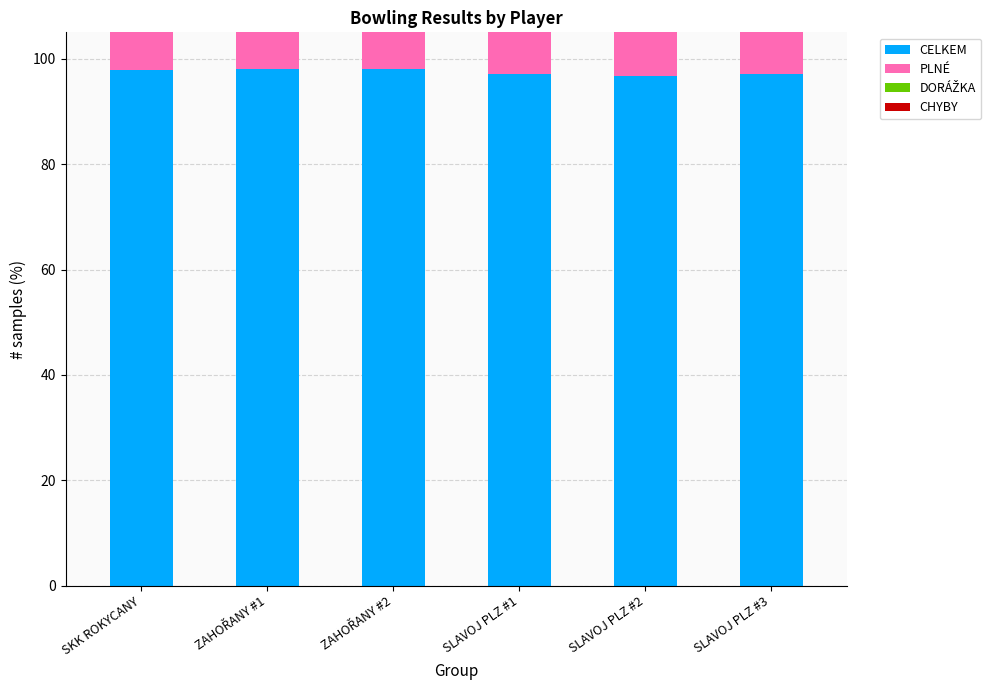

At which label does DORÁŽKA first exceed 33?

SKK ROKYCANY